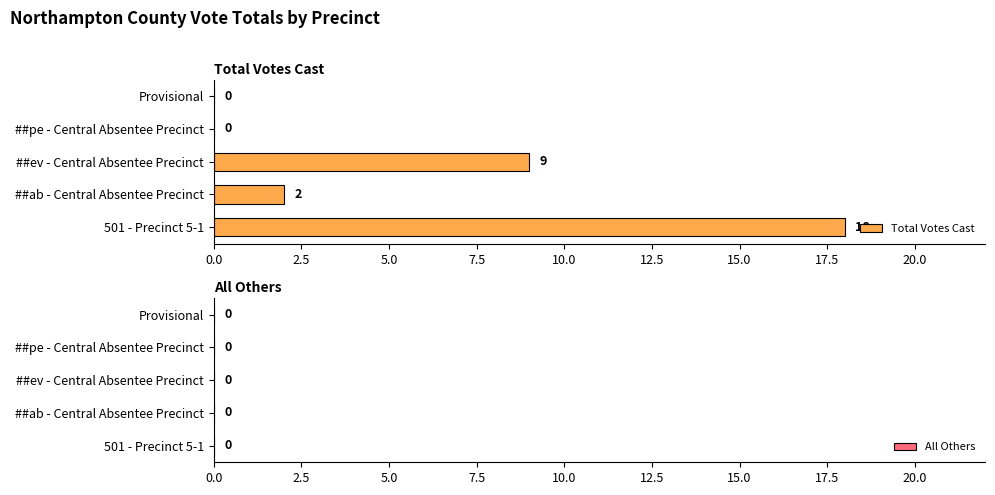

What is the sum of the values at ##pe - Central Absentee Precinct and 501 - Precinct 5-1?

18